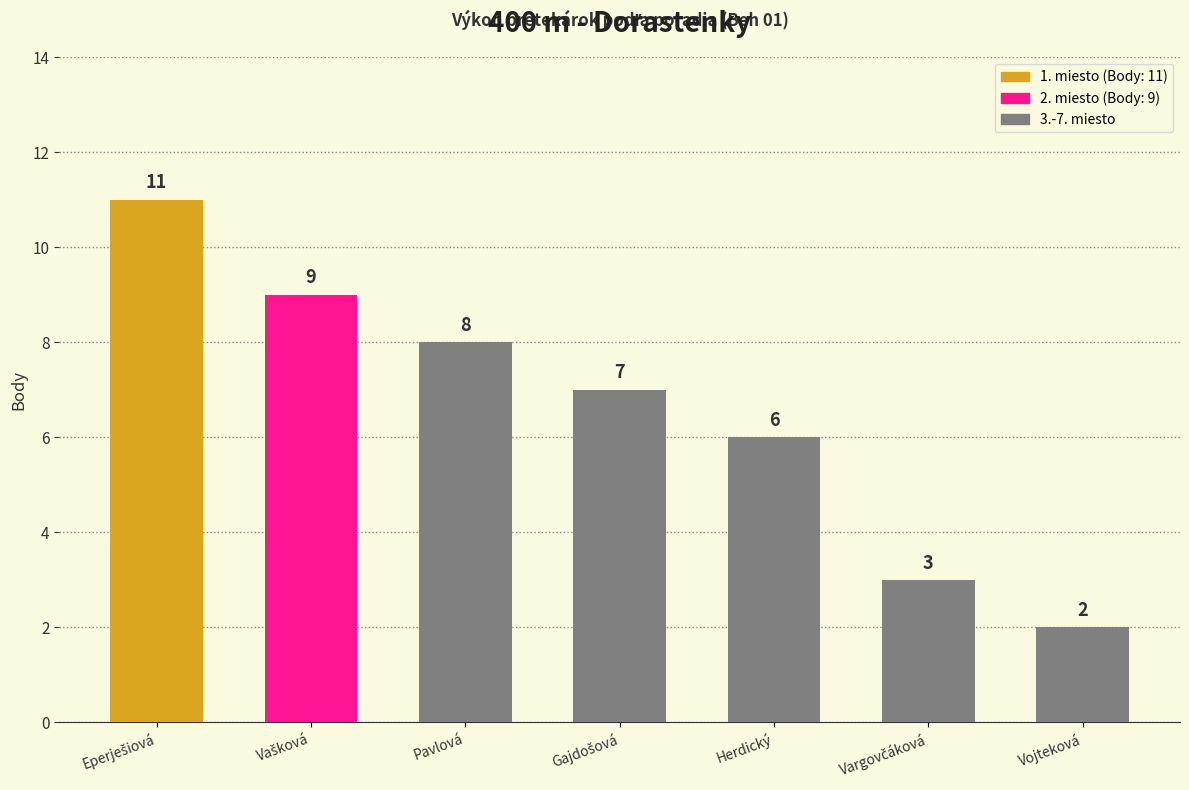

True or false: the data shows 5 at Pavlová.

False